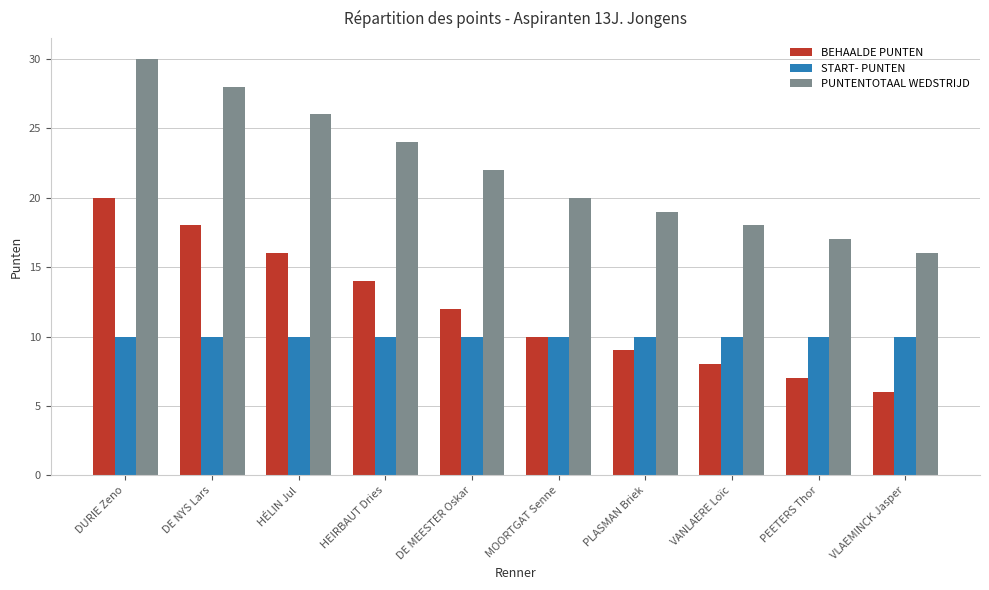

What is the minimum value shown in the chart?

6